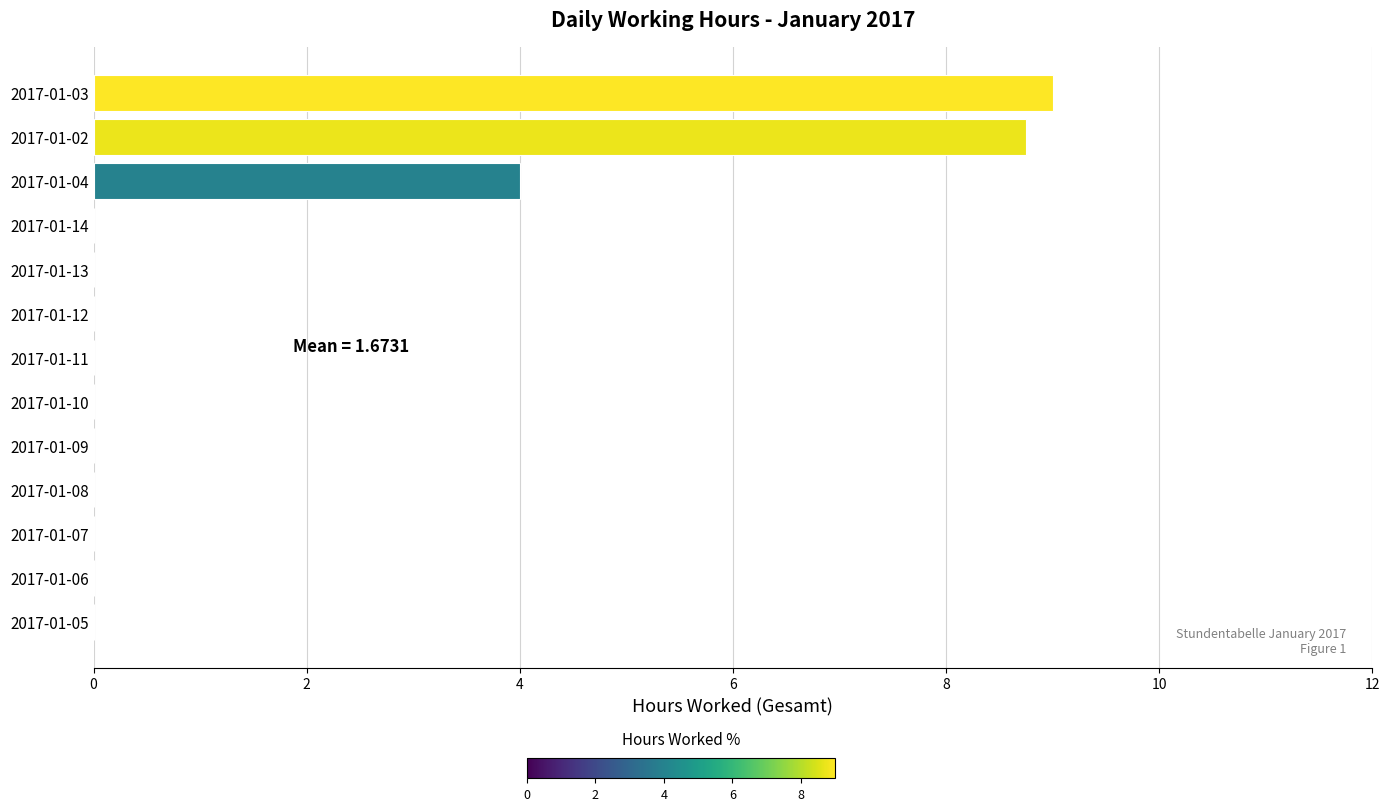

Between 2017-01-07 and 2017-01-04, which is larger?

2017-01-04